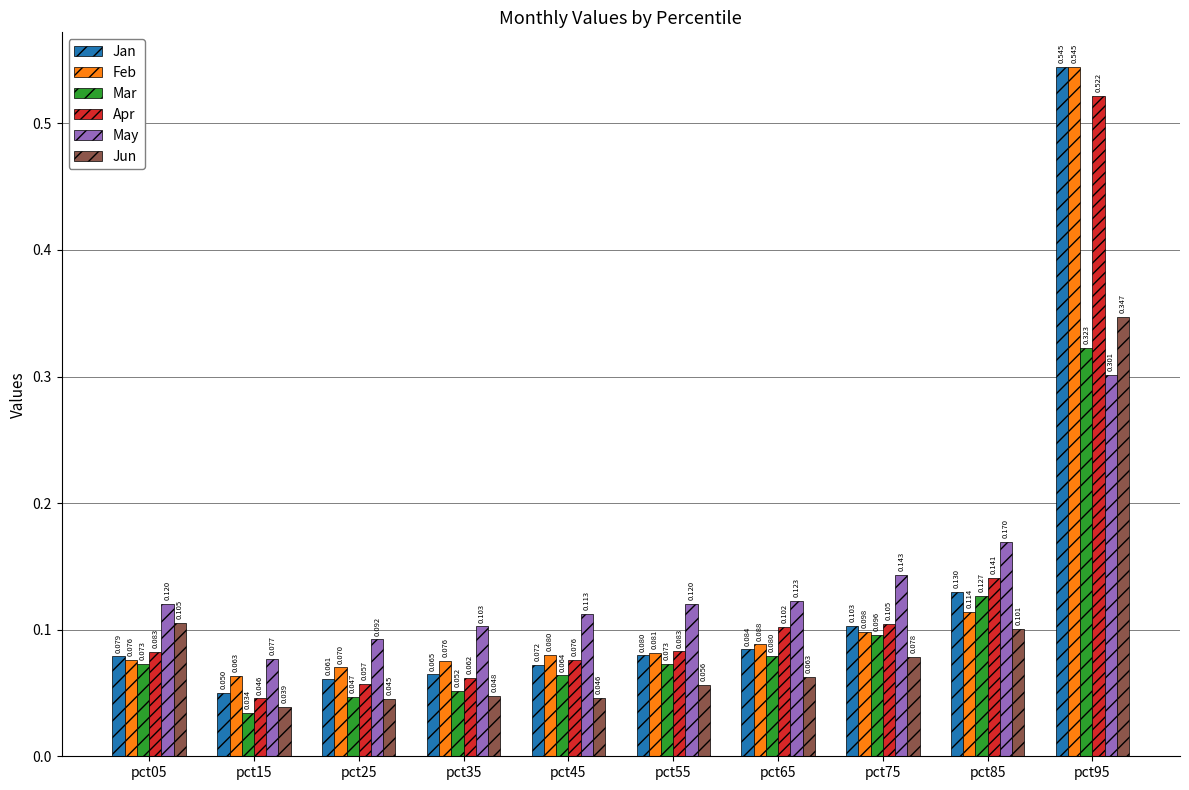

Which series has the largest total across all categories?

May